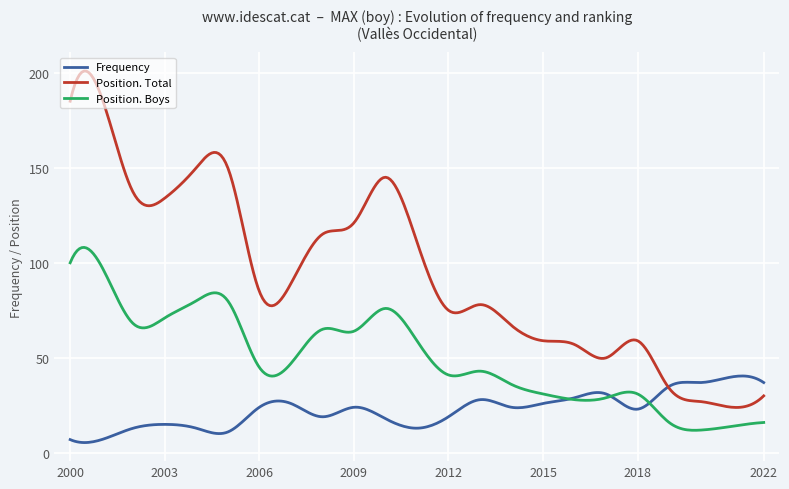

Does the chart display data point markers on the line(s)?

No